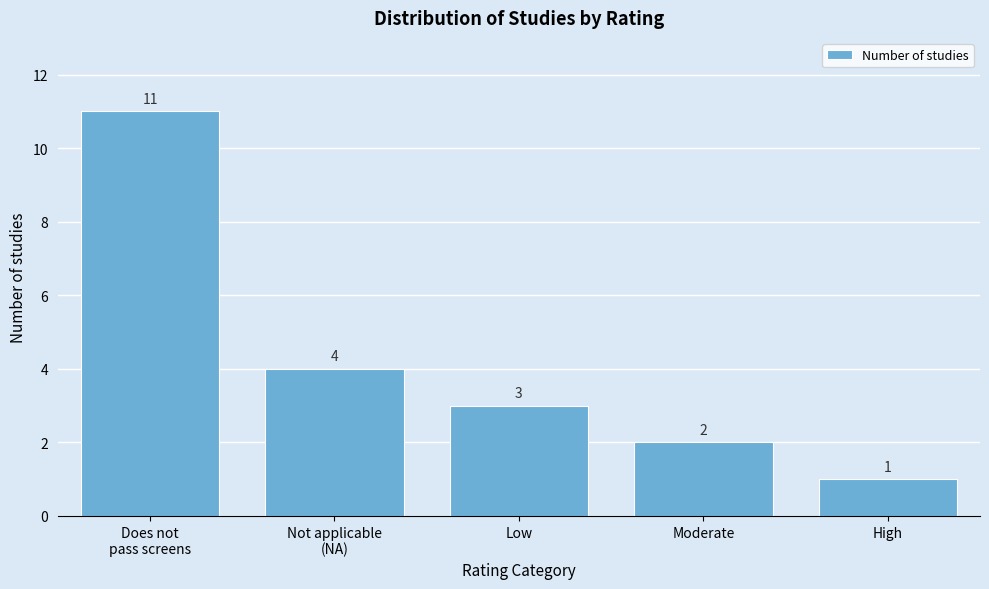

Reading left to right, what are all the values shown in this chart?

11	4	3	2	1